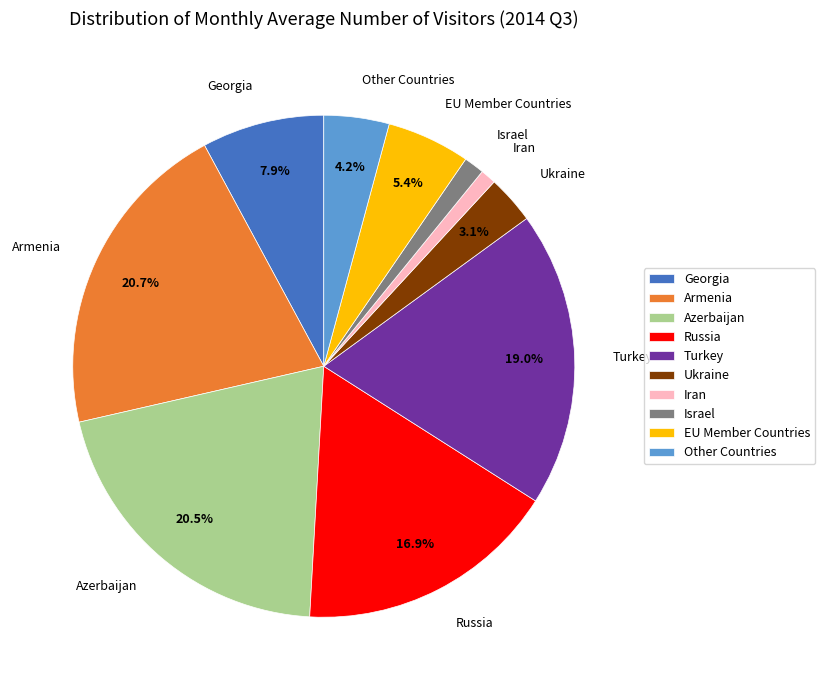

To the nearest percent, what percentage of the pie is Russia?

17%